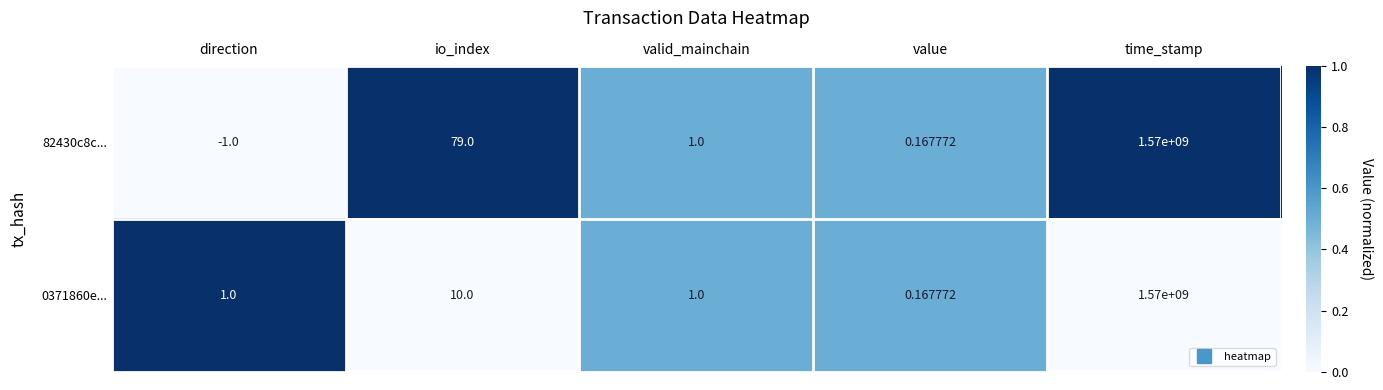

What is the spread (max minus min) of values at io_index?

69.0